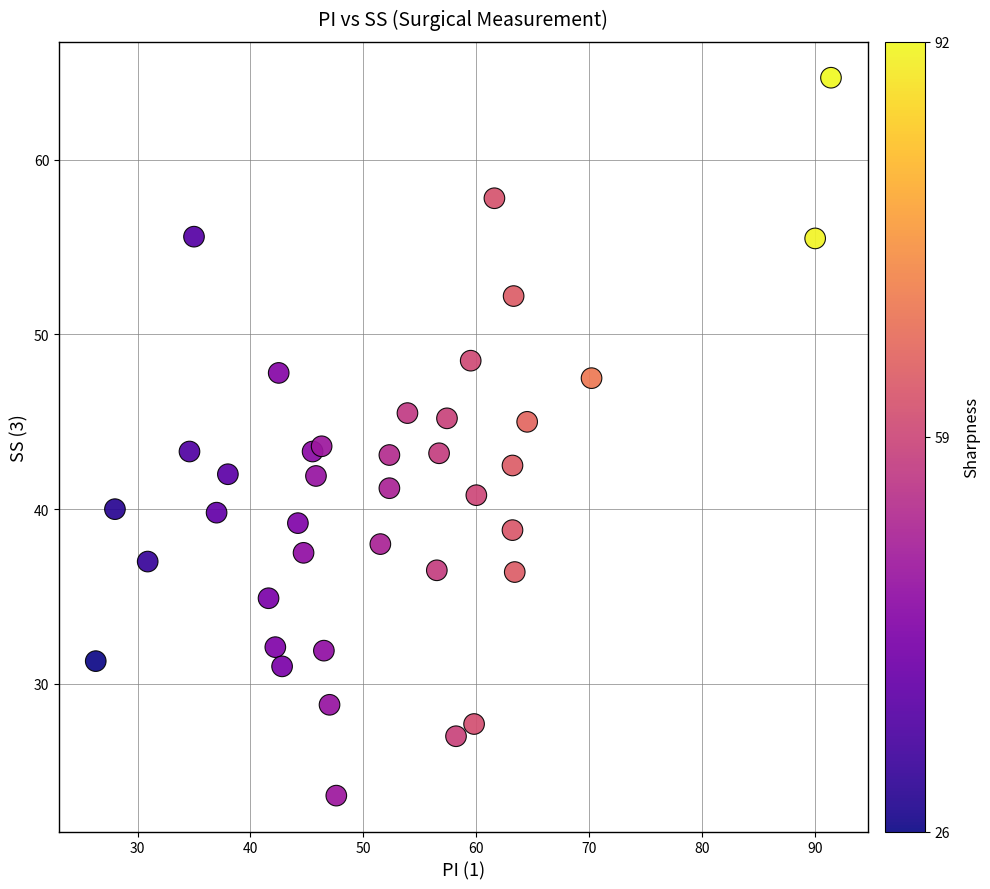

What is the range of Y values (max minus min)?

41.1